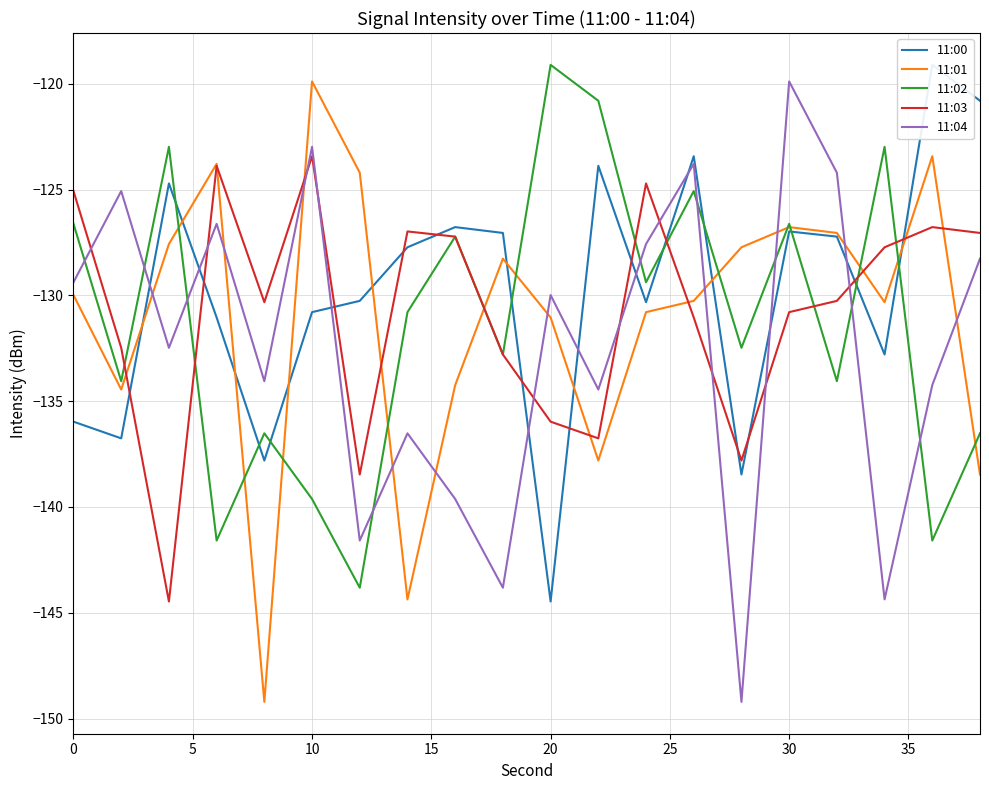

List the series in order of their peak value, highest first.

11:00, 11:02, 11:01, 11:04, 11:03